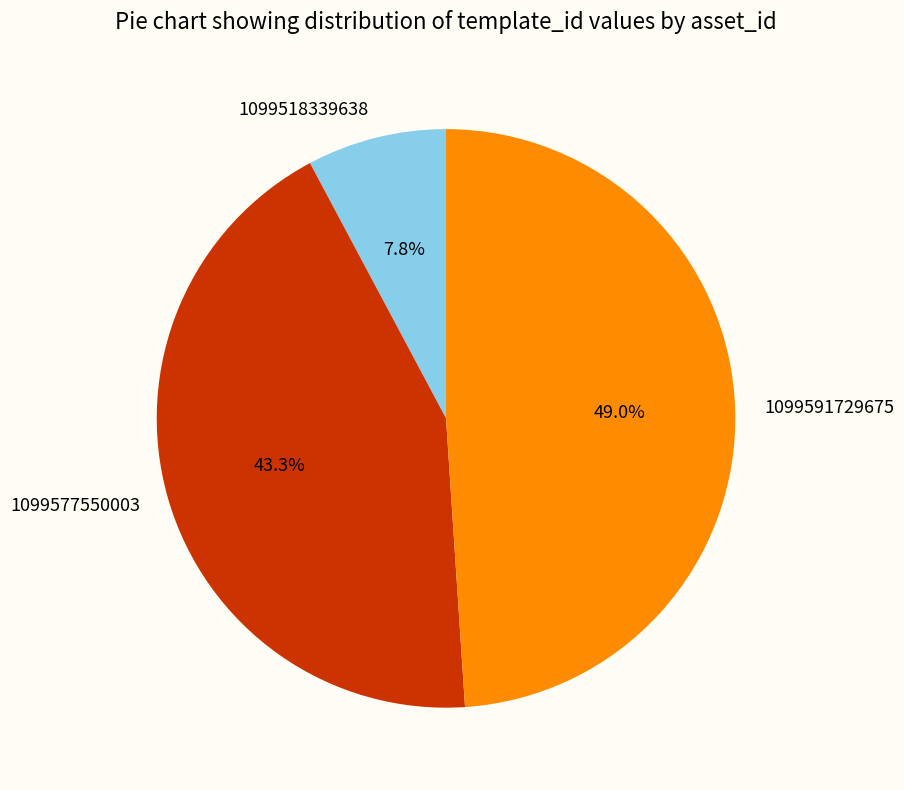

Count the number of slices in the pie.

3